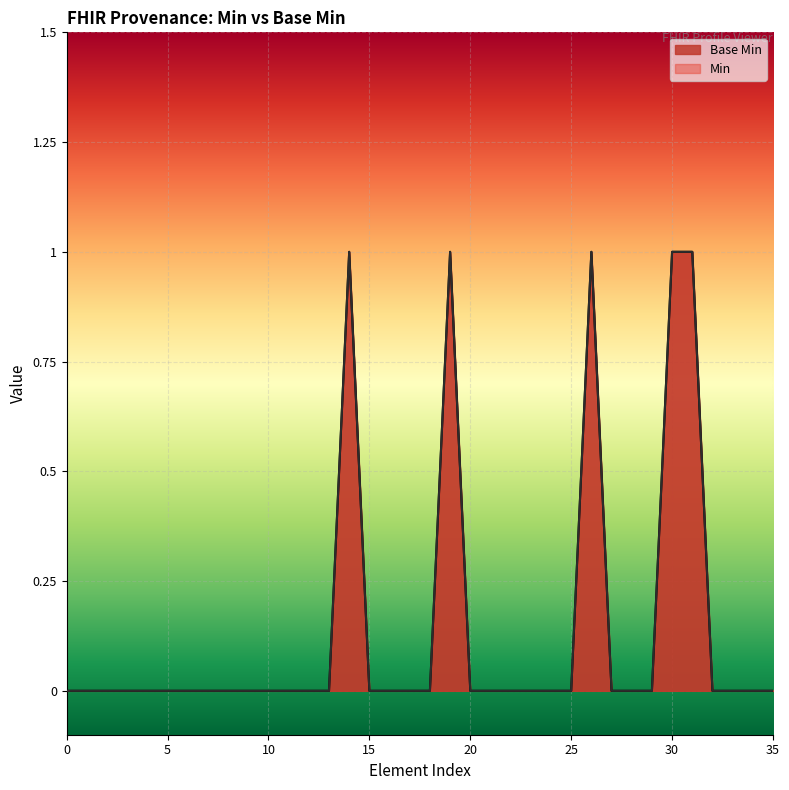

True or false: the data shows 0 at 1.

False